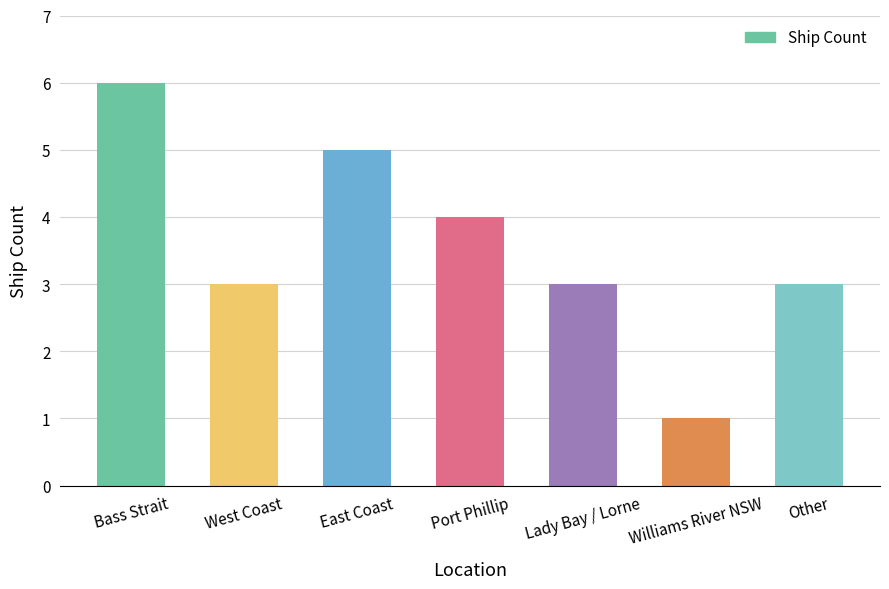

Is it true that the value at Bass Strait is 10?

False